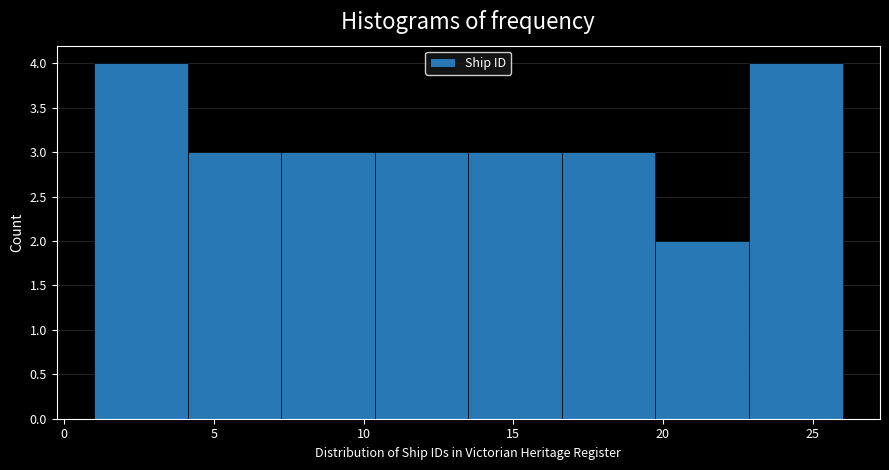

What is the height of the bar covering 10.5 to 13.5 on the x-axis? Neither the bar edges nor the heights are printed on the chart, so give them approximately, as read against the axes.

3